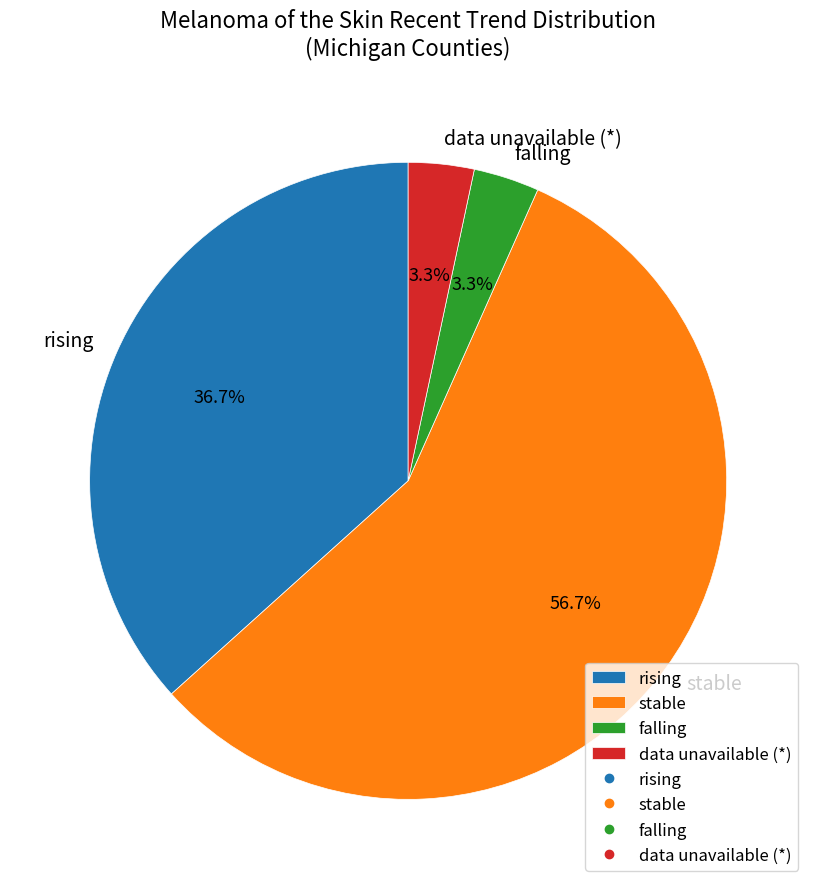

How many slices are in this pie chart?

4